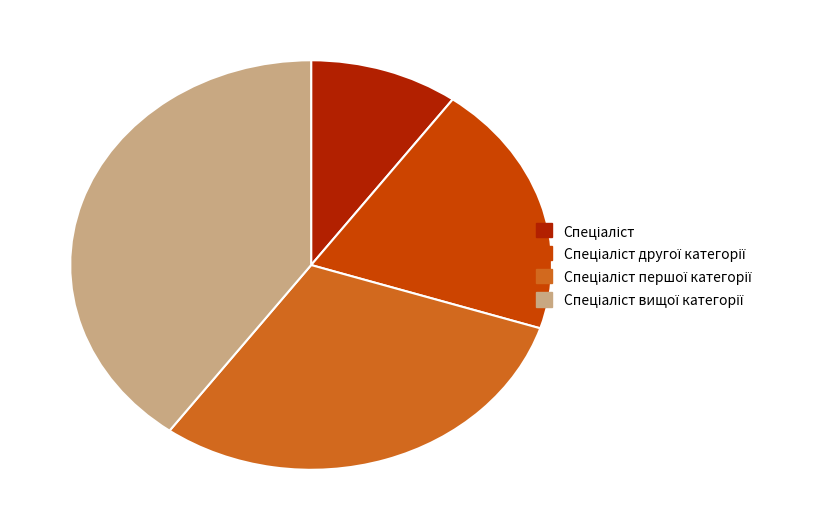

Is there a majority slice in this chart?

No